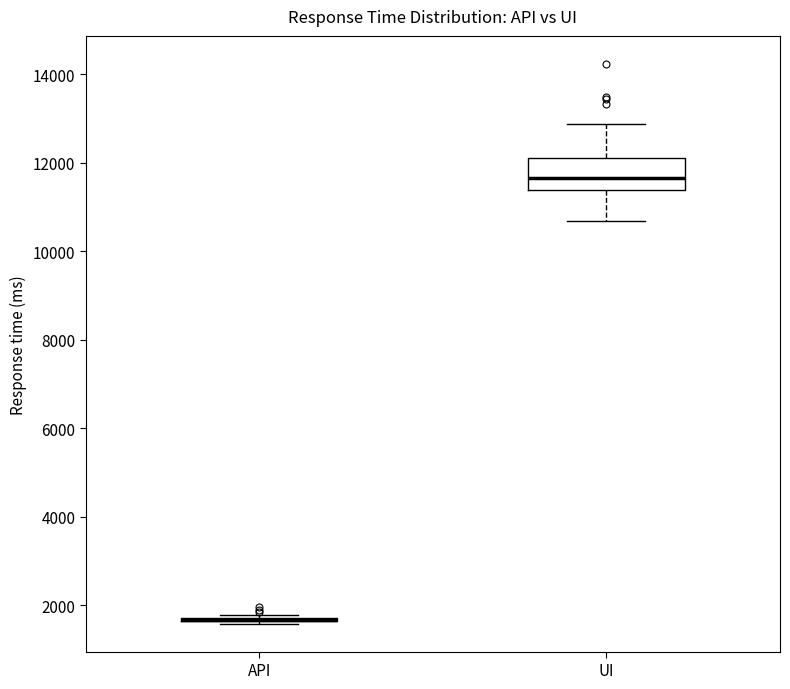

Reading left to right, transcribe this box plot: for each box, give where its median line is, the range the box spans, and where its two whiskers end, as read against the y-axis. The values are not printed on the chart, so give them approximately, as read against the axis.

API: box collapsed to a line at 1600, whiskers 1600 to 1800
UI: median 11600, box 11400 to 12200, whiskers 10600 to 12800